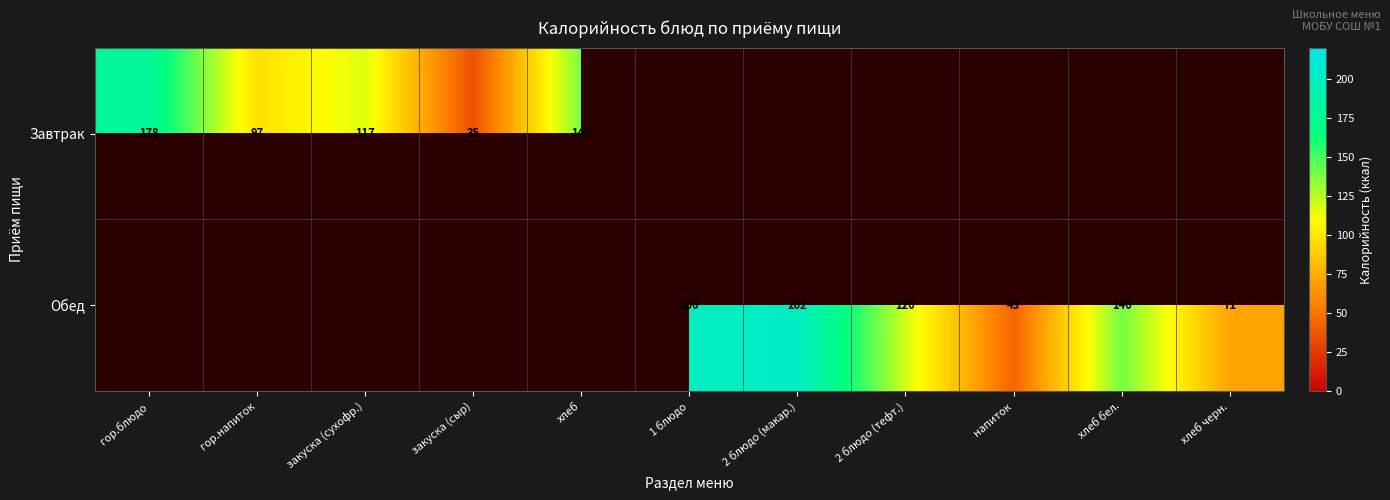

Is it true that Обед equals 173 at 2 блюдо (тефт.)?

False